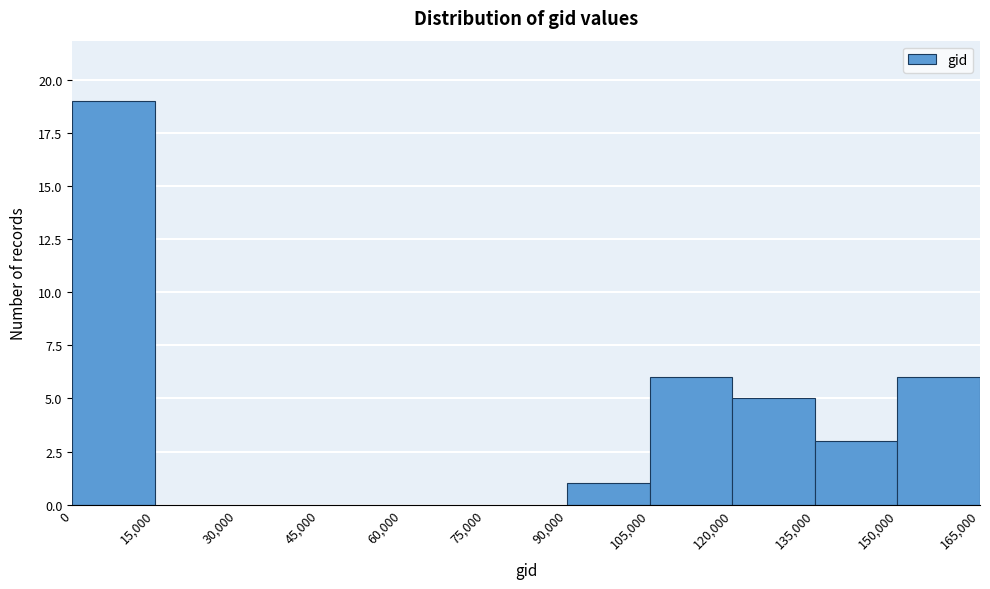

Over which range of the x-axis is the bar tallest?

0 to 15,000